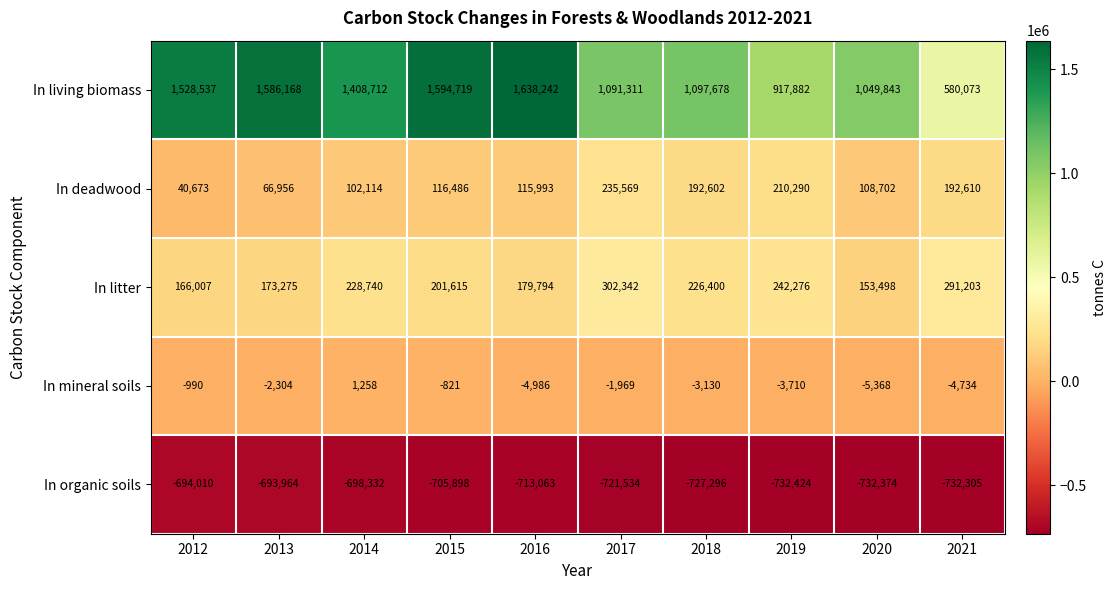

What is the minimum value shown in the chart?

-732424